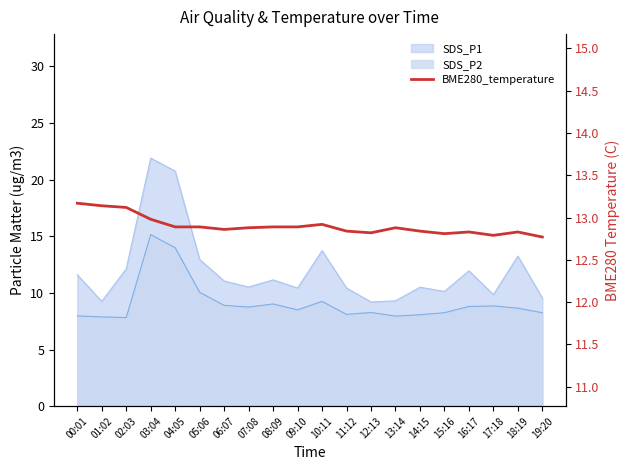

Which has a higher value, 09:10 or 12:13?

09:10